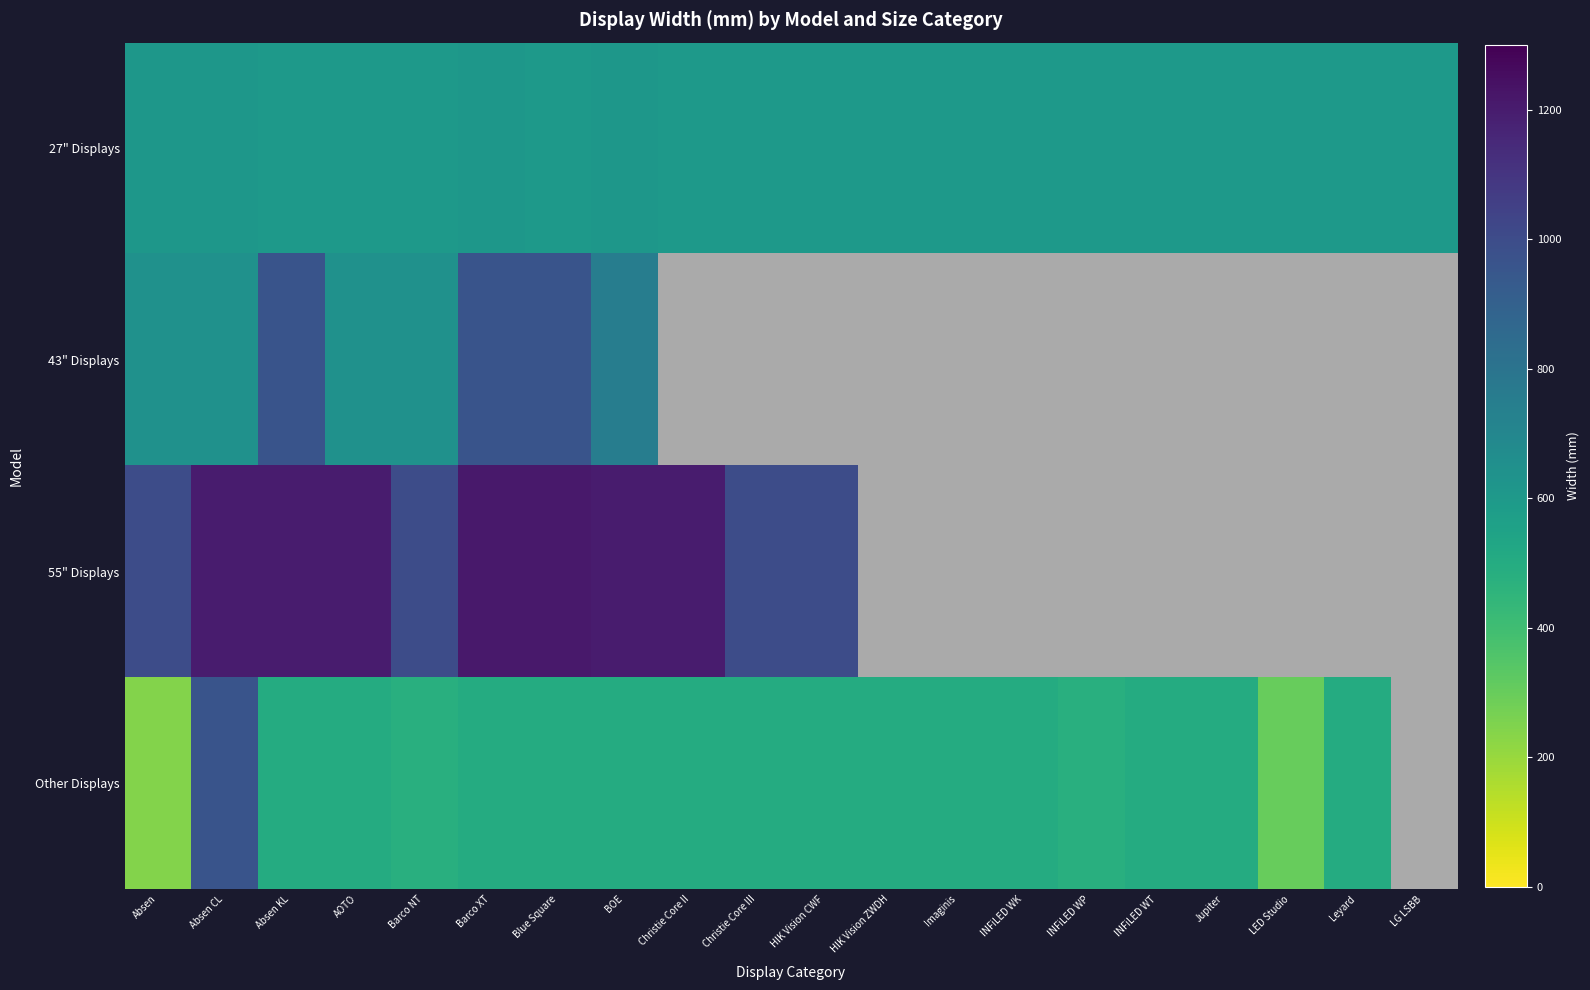

How many positive values does the 55" Displays series have?

11